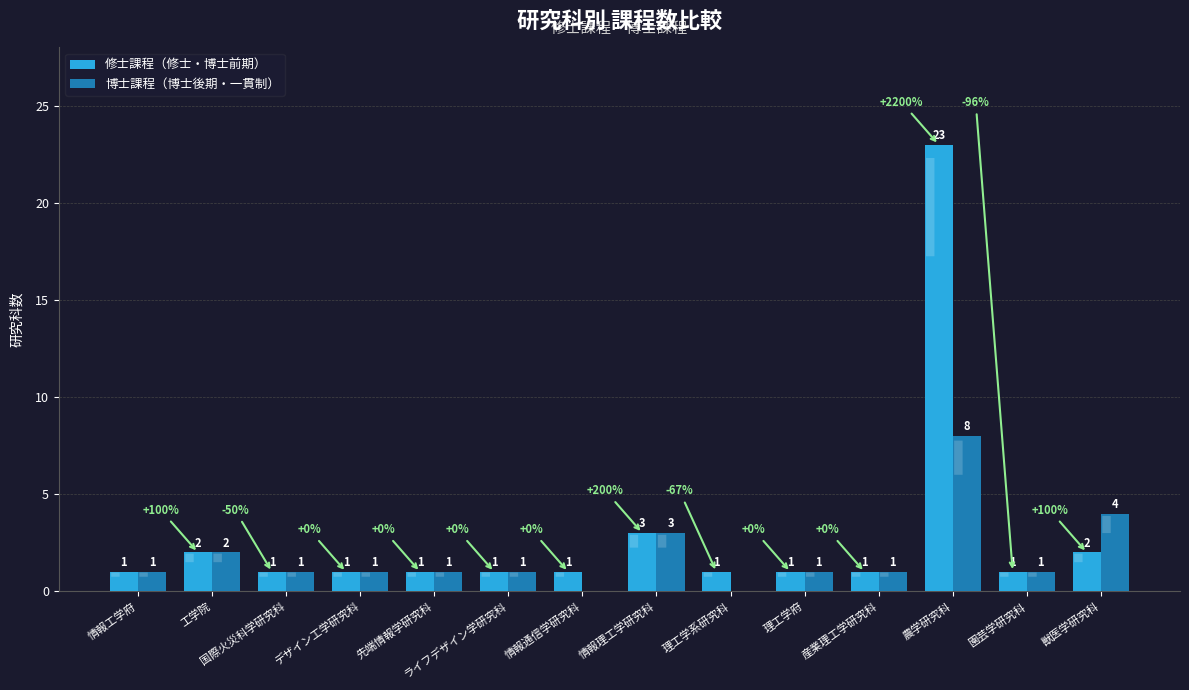

What is the sum of the 修士課程（修士・博士前期） values at 理工学系研究科 and 工学院?

3